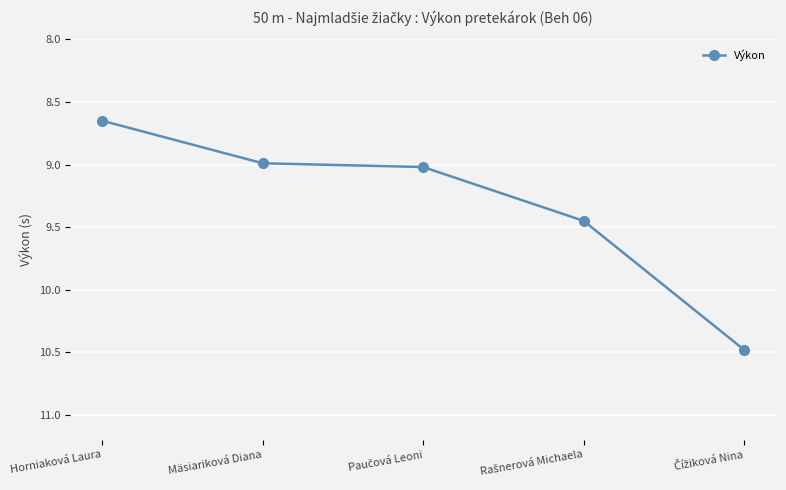

What position from the right is Horniaková Laura?

5